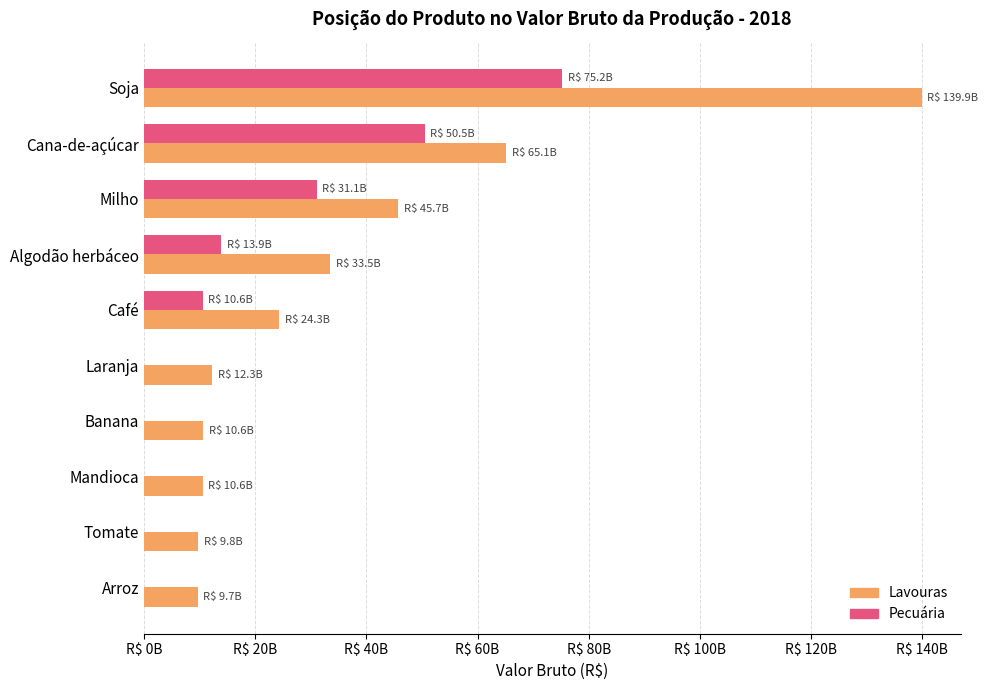

What is the value of the Lavouras bar at the 10th from the left?

9674817643.8